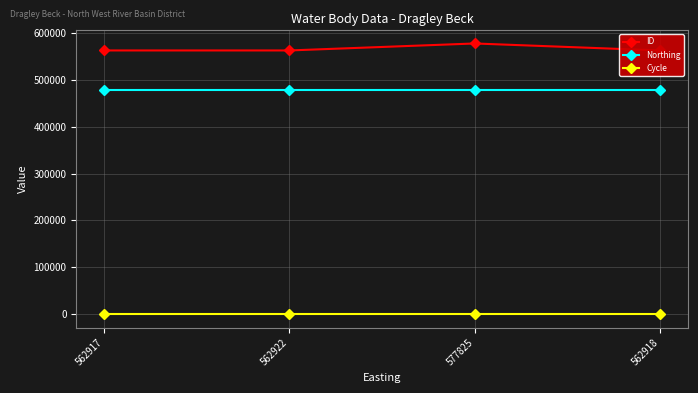

What is the minimum value for Northing?

477461